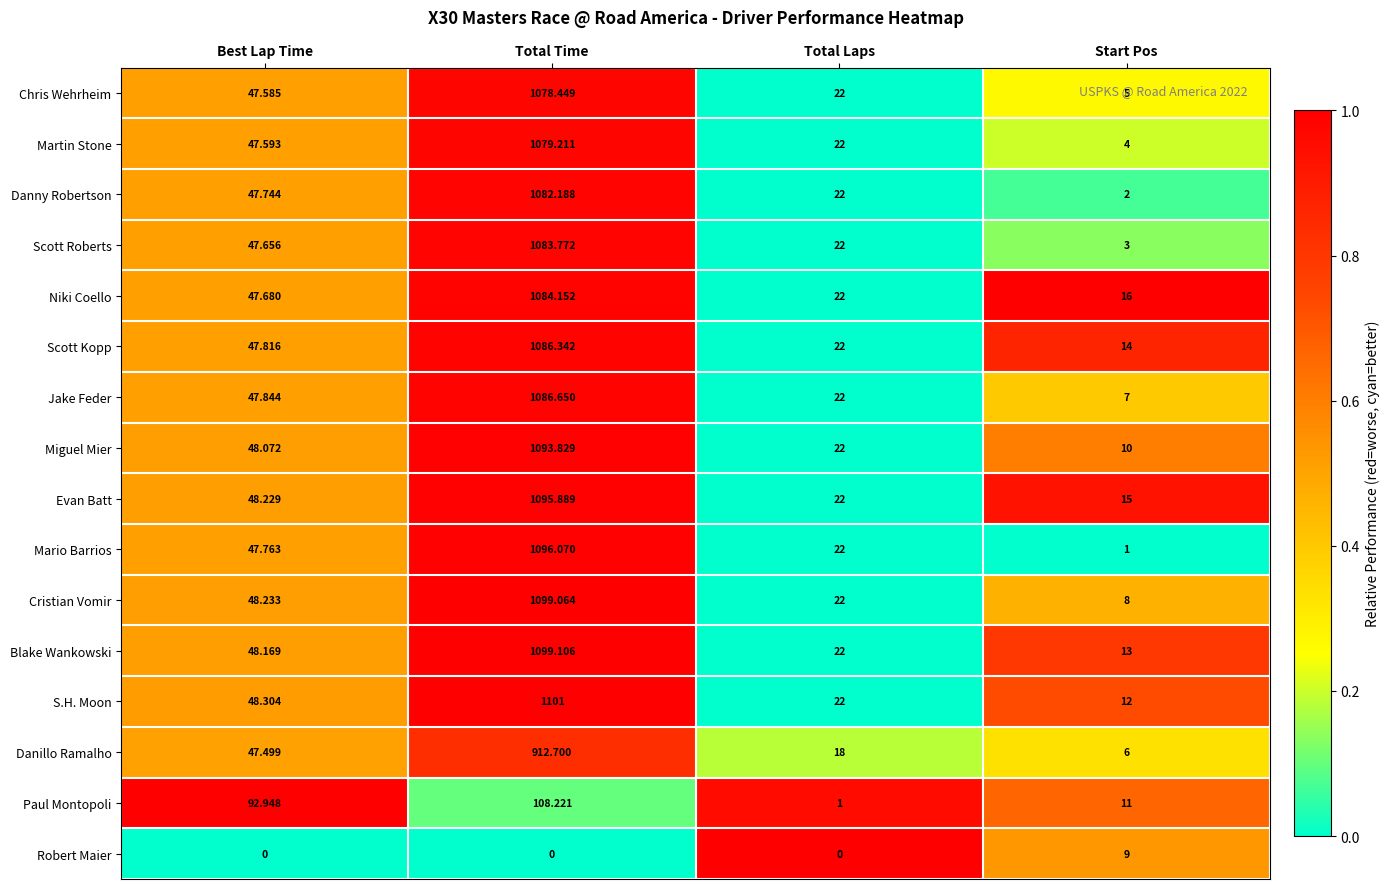

At which category is the sum across all series the highest?

Total Time